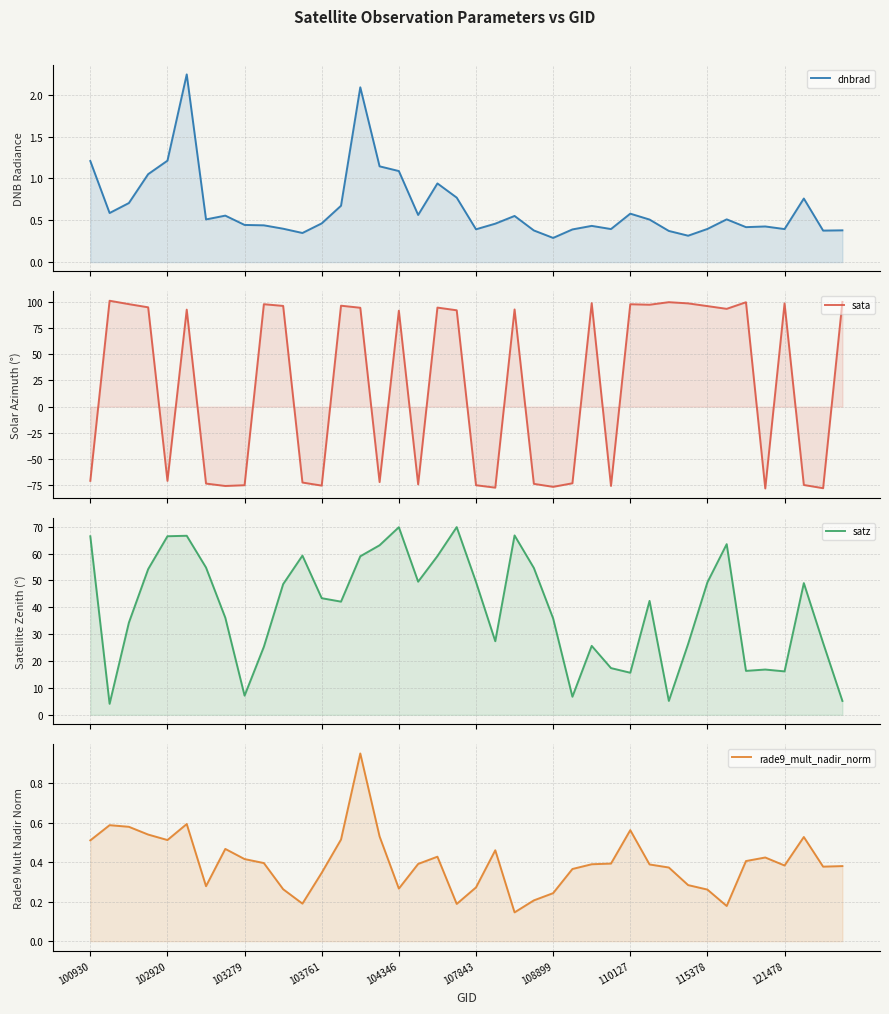

Does the chart display data point markers on the line(s)?

No